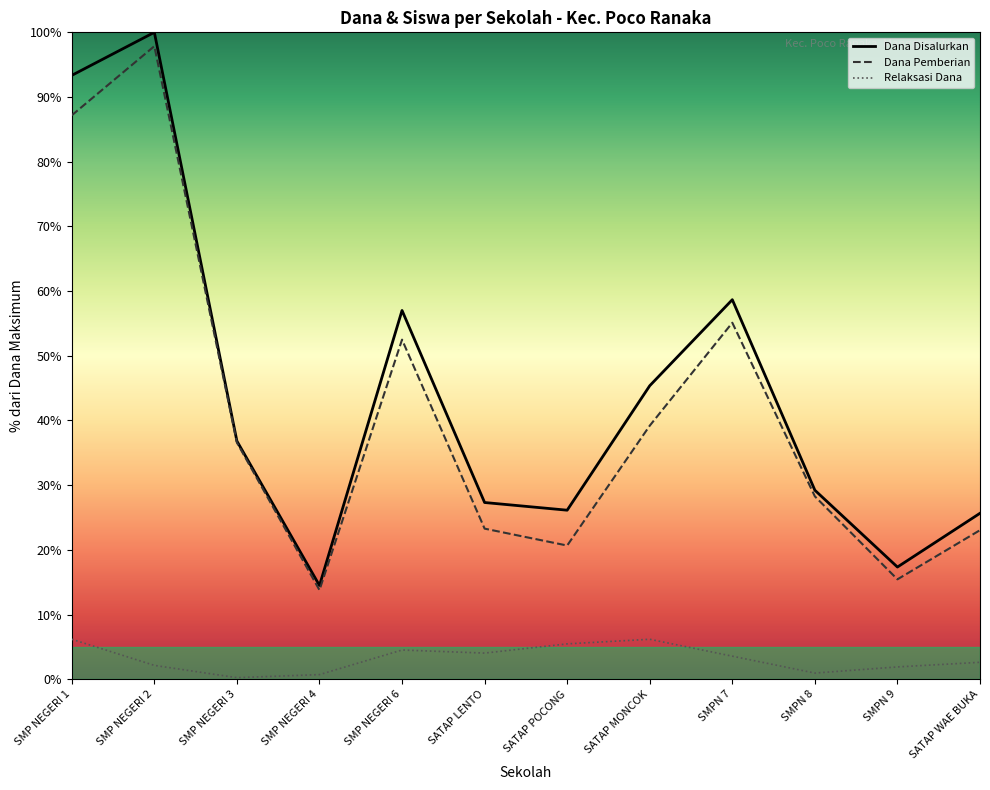

What is the label of the 8th point from the left?

SATAP MONCOK